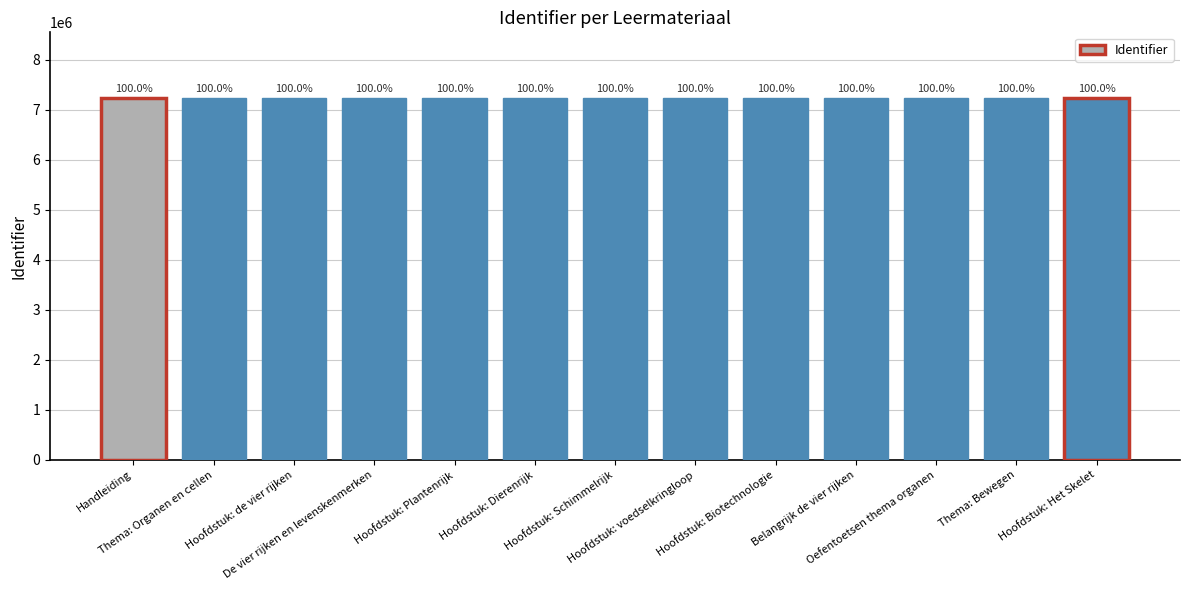

Are the bars horizontal?

No